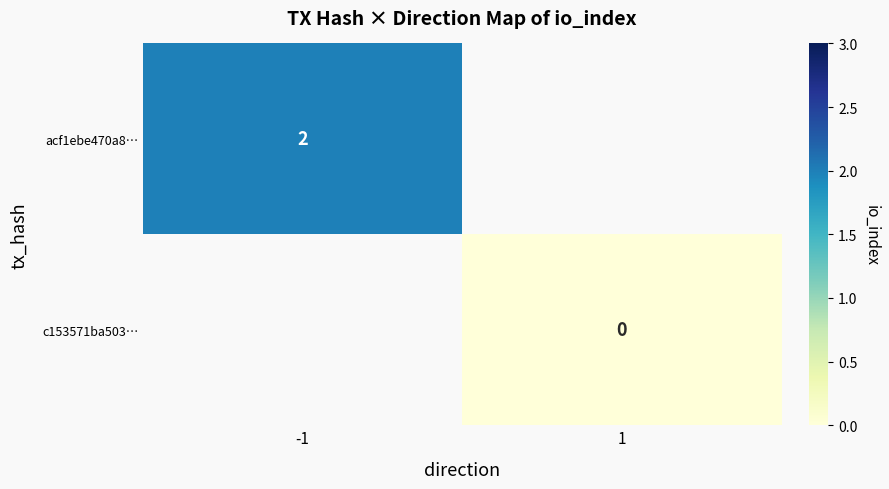

How many values in acf1ebe470a8… are above zero?

1